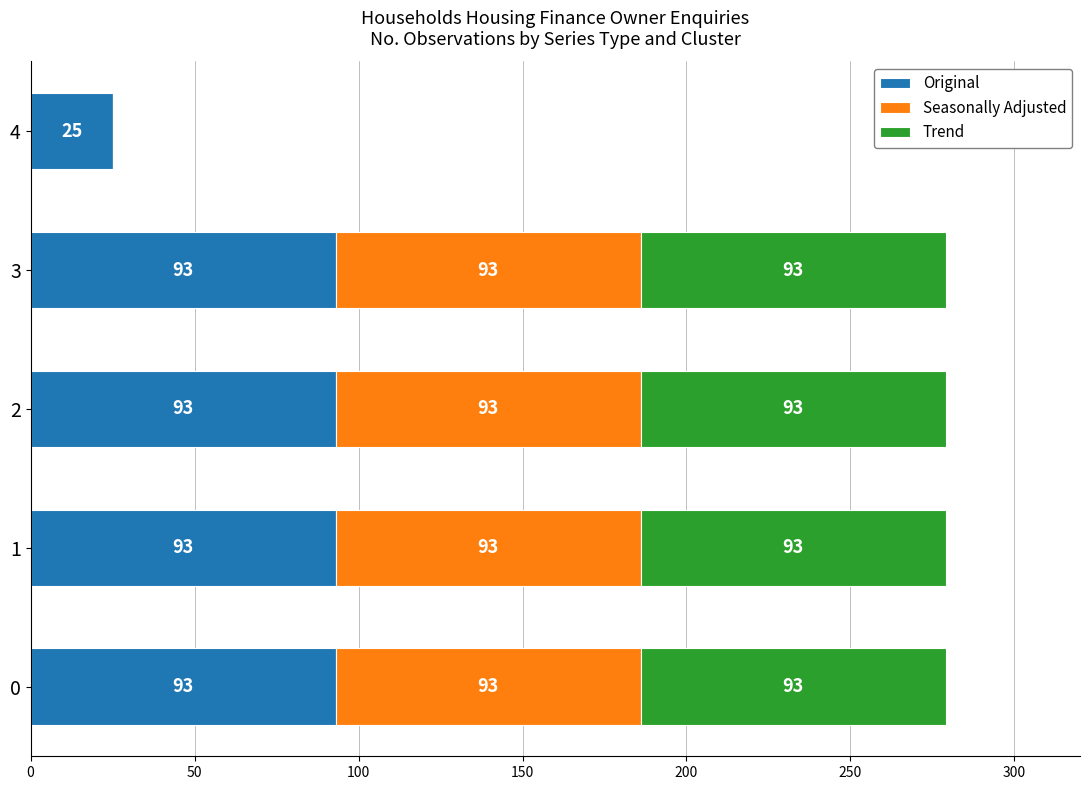

The value of Original at 1 is 93. True or false?

True